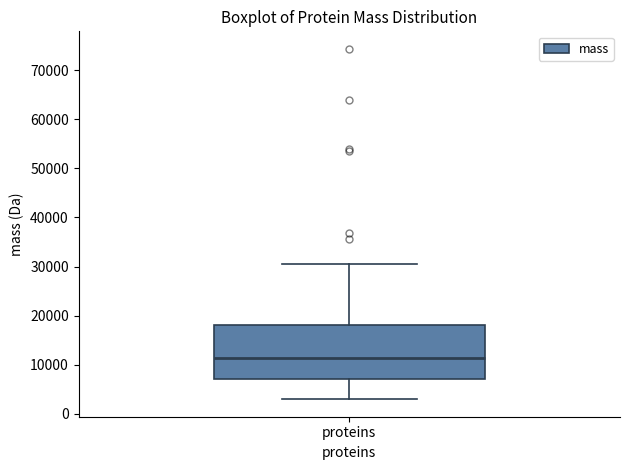

Read this box plot against the y-axis: the position of the median line, the range covered by the box, and the ends of both whiskers. The values are not printed on the chart, so give them approximately, as read against the axis.

median 11000, box 7000 to 18000, whiskers 3000 to 31000